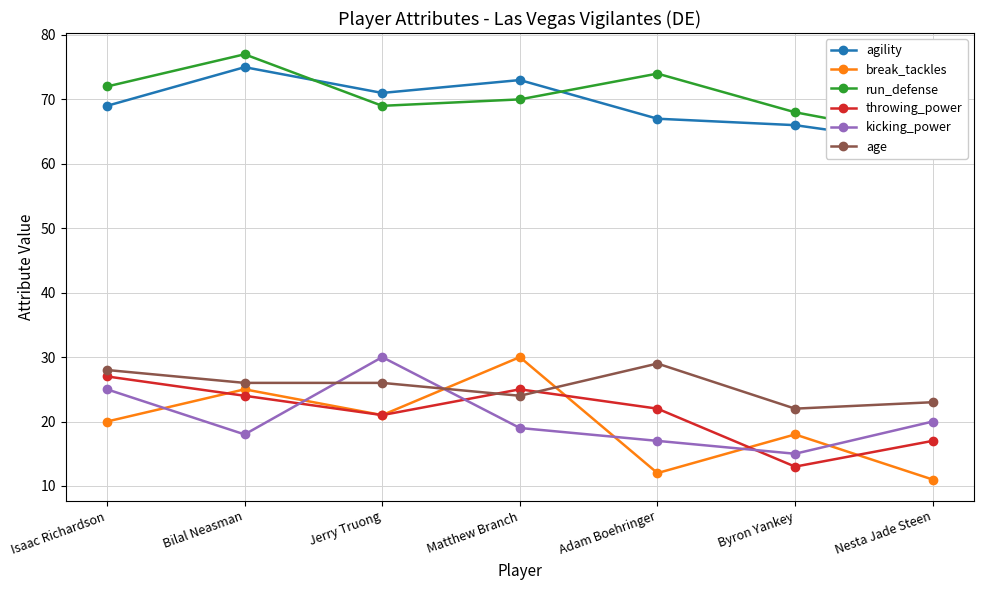

Does the chart have visible grid lines?

Yes